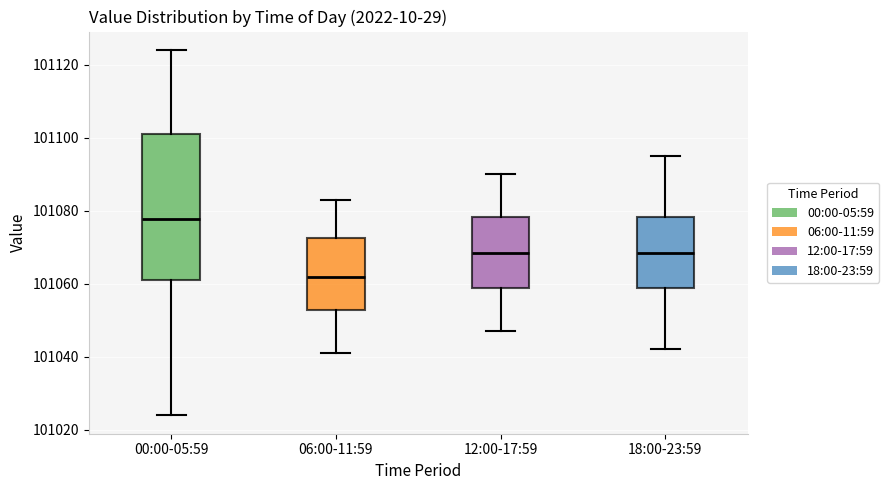

Which box's median line is the highest?

00:00-05:59